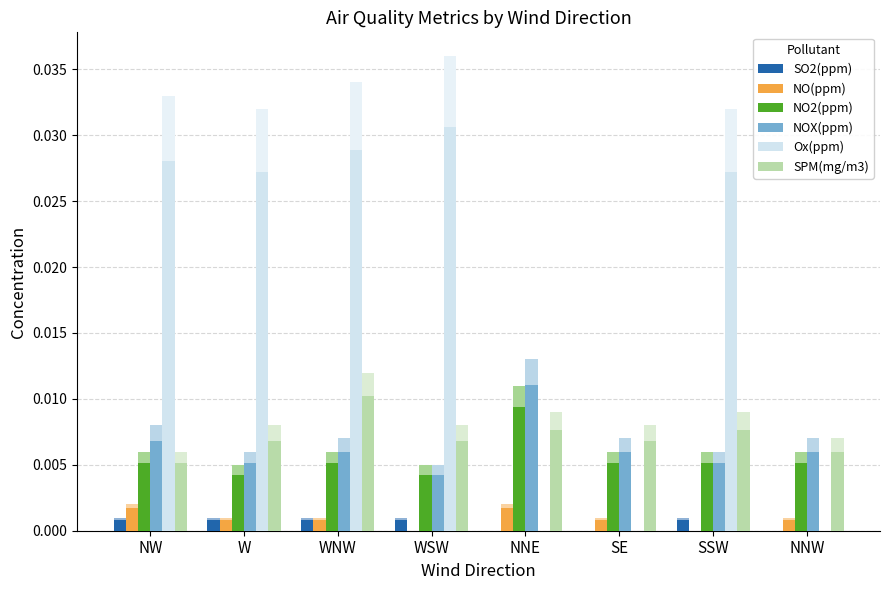

Reading right to left, transcribe all the data shown in this chart.

SO2(ppm): NNW=0.0	SSW=0.0	SE=0.0	NNE=0.0	WSW=0.0	WNW=0.0	W=0.0	NW=0.0
NO(ppm): NNW=0.0	SSW=0.0	SE=0.0	NNE=0.0	WSW=0.0	WNW=0.0	W=0.0	NW=0.0
NO2(ppm): NNW=0.0	SSW=0.0	SE=0.0	NNE=0.0	WSW=0.0	WNW=0.0	W=0.0	NW=0.0
NOX(ppm): NNW=0.0	SSW=0.0	SE=0.0	NNE=0.0	WSW=0.0	WNW=0.0	W=0.0	NW=0.0
Ox(ppm): NNW=0.0	SSW=0.0	SE=0.0	NNE=0.0	WSW=0.0	WNW=0.0	W=0.0	NW=0.0
SPM(mg/m3): NNW=0.0	SSW=0.0	SE=0.0	NNE=0.0	WSW=0.0	WNW=0.0	W=0.0	NW=0.0